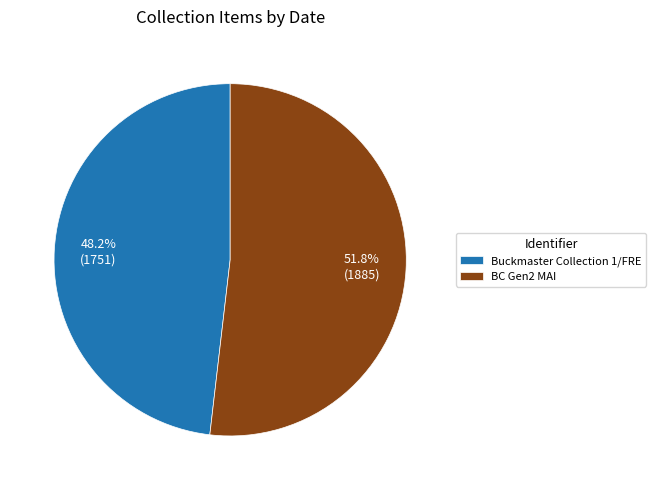

Rank the categories by value from highest to lowest.

BC Gen2 MAI, Buckmaster Collection 1/FRE